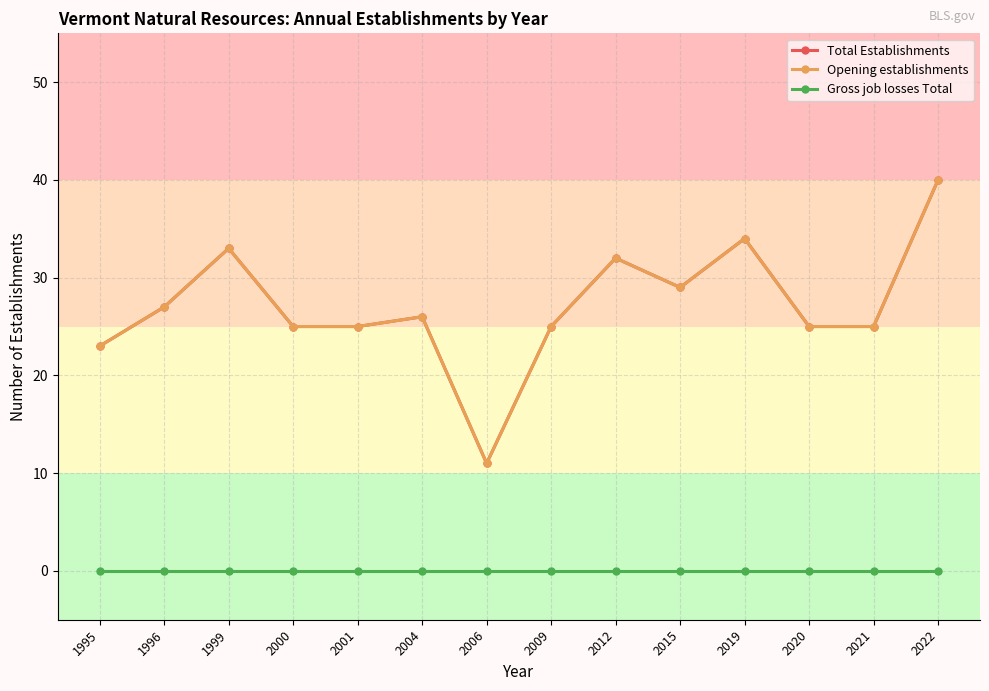

How many data points in Total Establishments are above 26?

6